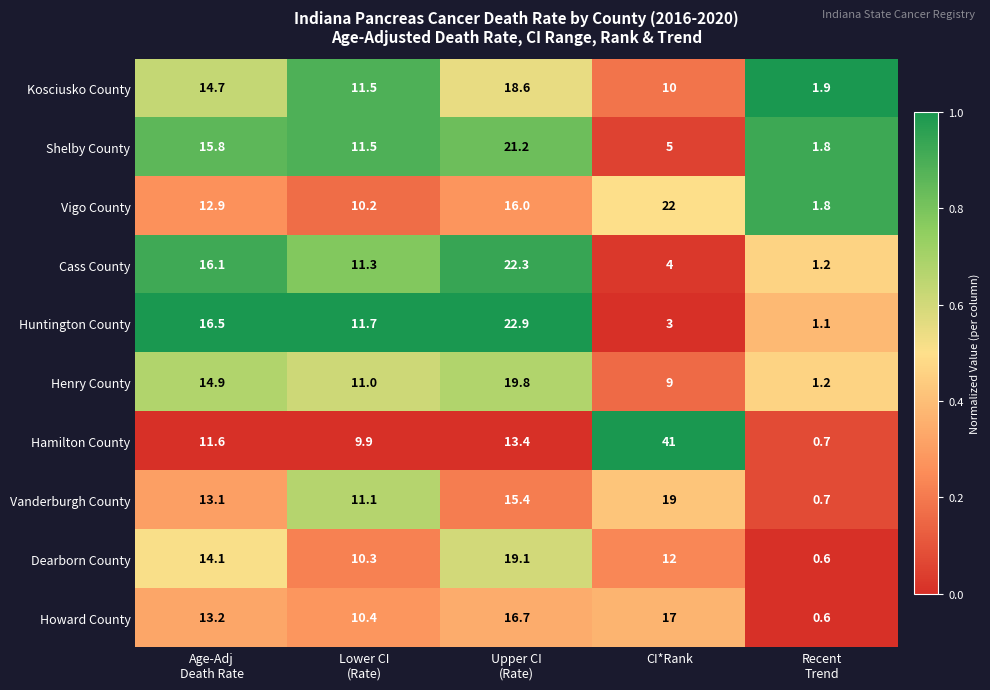

What is the average value of the Huntington County series?

11.0